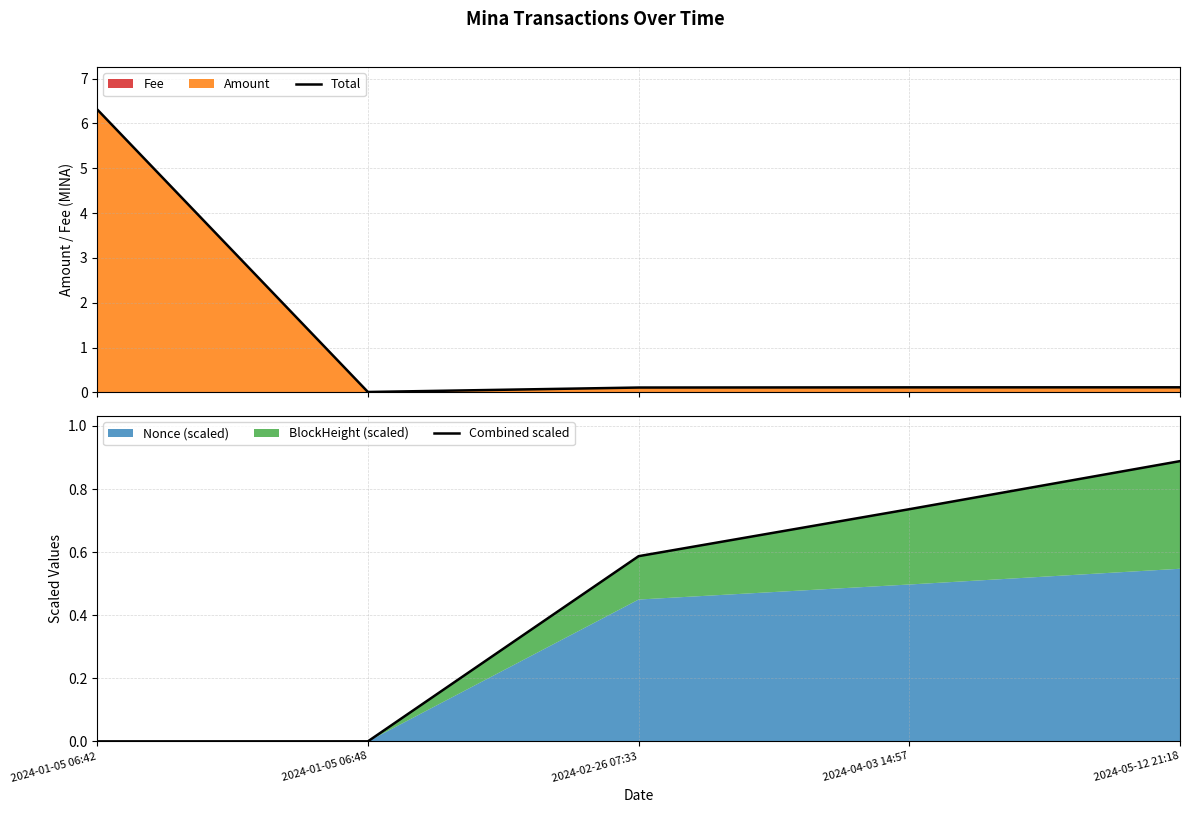

True or false: Total has a value of 0.1 at 2024-05-12 21:18.

True